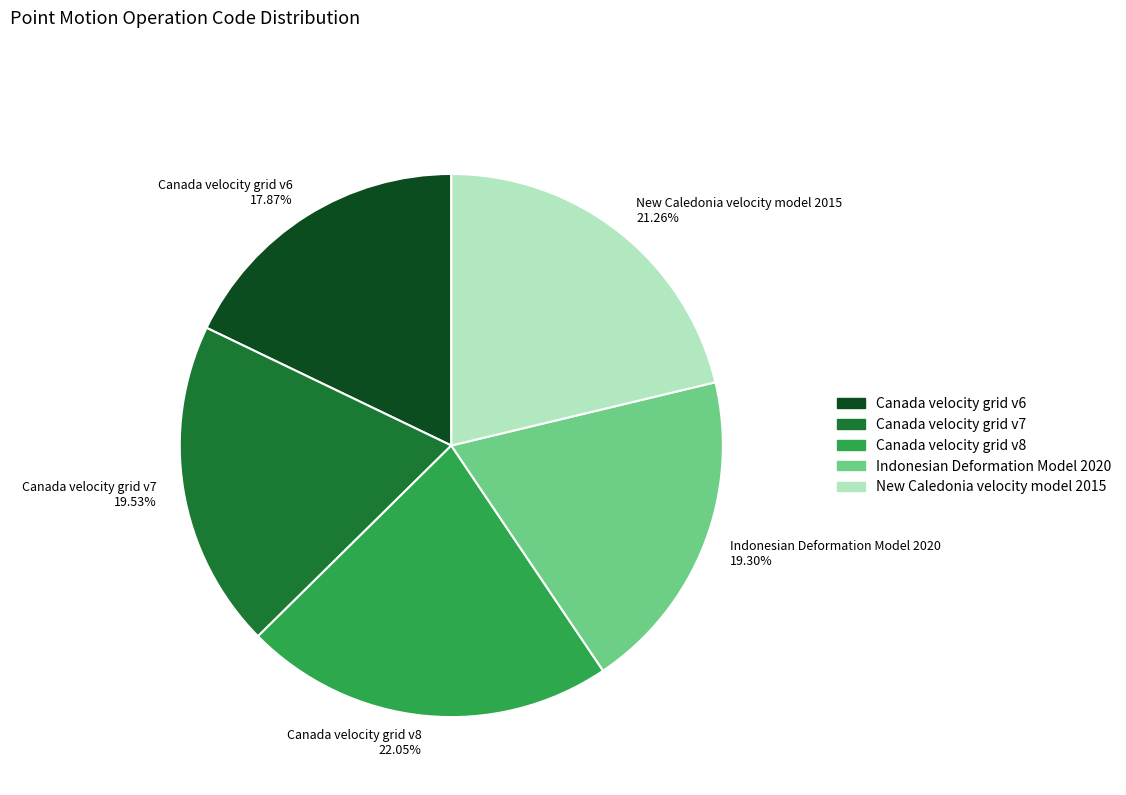

What is the ratio of the value at Canada velocity grid v7 to the value at Indonesian Deformation Model 2020?

1.0